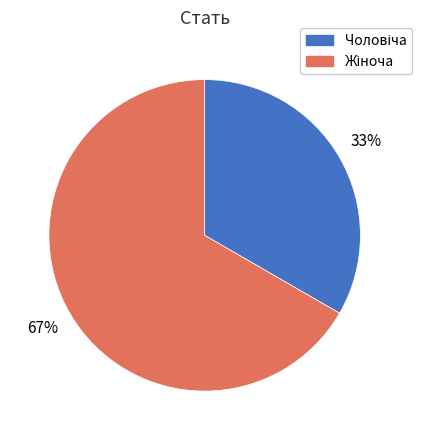

Is there a majority slice in this chart?

Yes